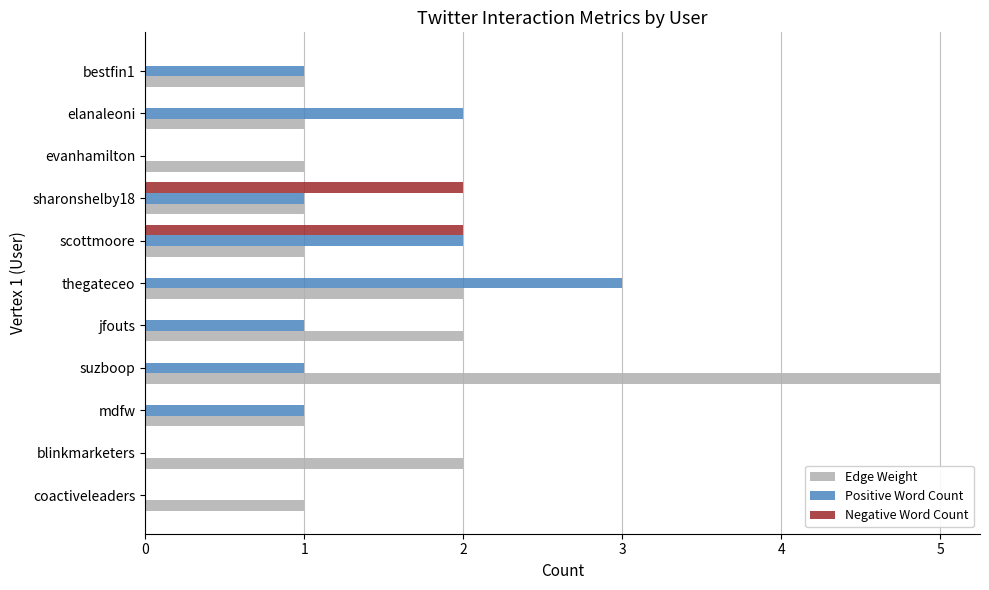

What is the greatest value displayed?

5